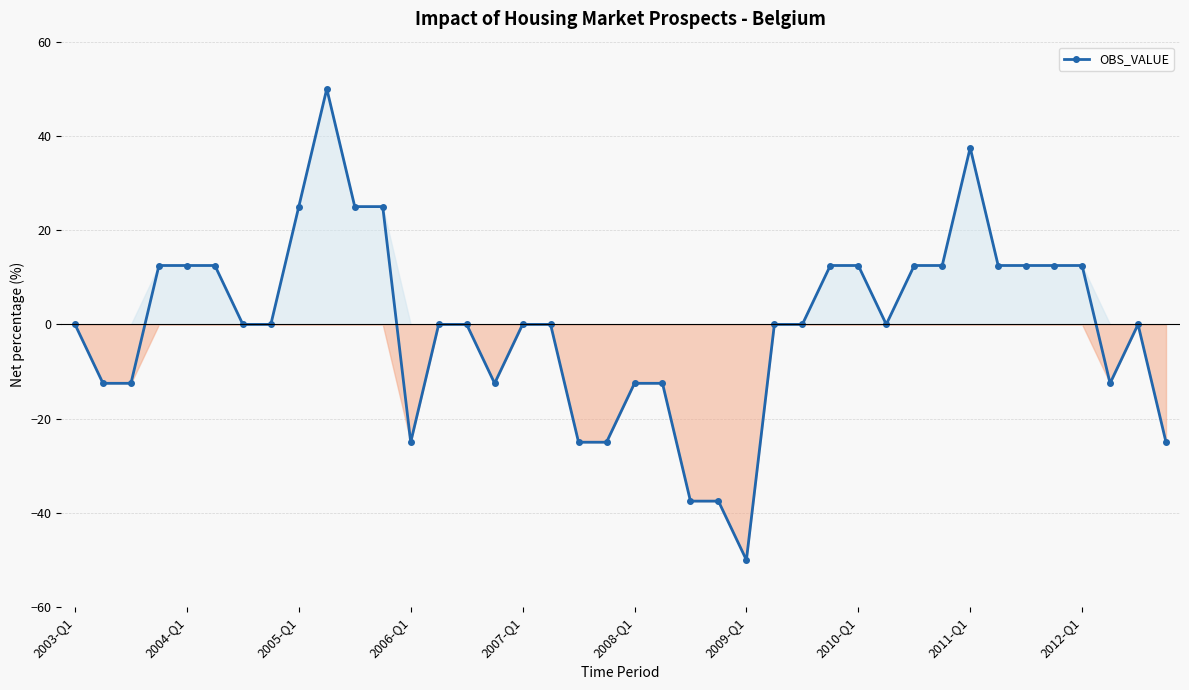

What is the difference between the maximum and minimum values?

100.0